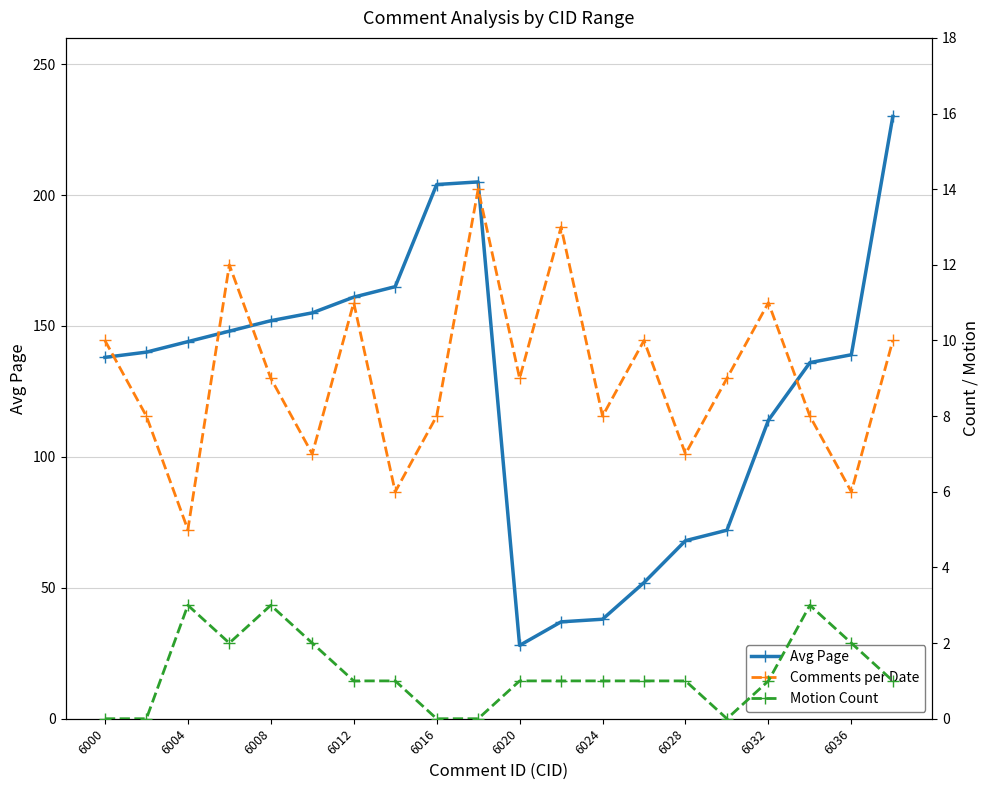

True or false: Comments per Date and Motion Count cross at least once.

False